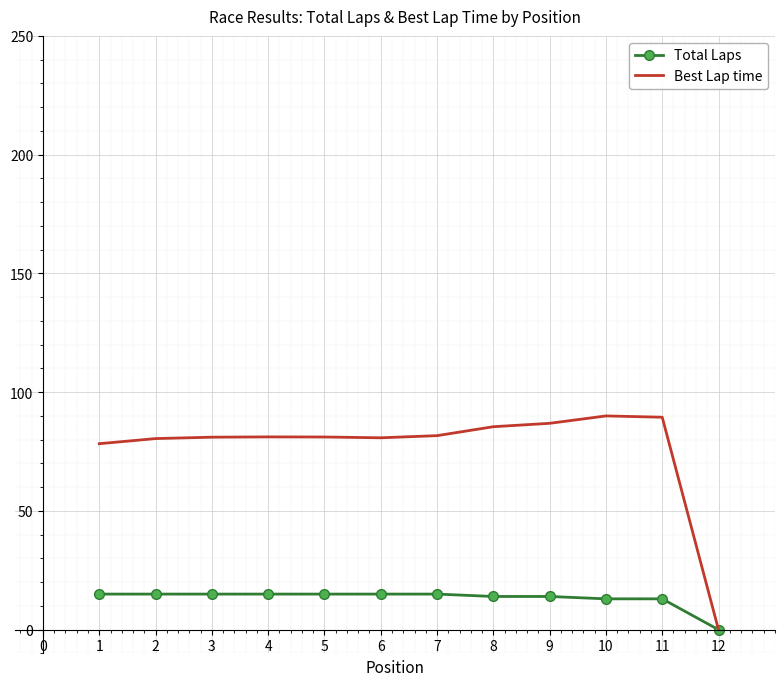

Rank the series at 7 from lowest to highest value.

Total Laps, Best Lap time